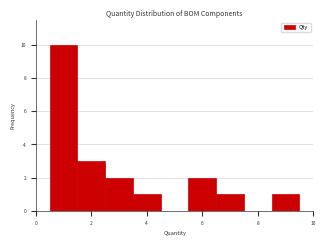

Reading left to right, transcribe this chart: for each bar, give the range it covers on the x-axis and its height. Neither the bar edges nor the heights are printed on the chart, so give them approximately, as read against the axes.

0.5 to 1.5: 10
1.5 to 2.5: 3
2.5 to 3.5: 2
3.5 to 4.5: 1
4.5 to 5.5: 0
5.5 to 6.5: 2
6.5 to 7.5: 1
7.5 to 8.5: 0
8.5 to 9.5: 1